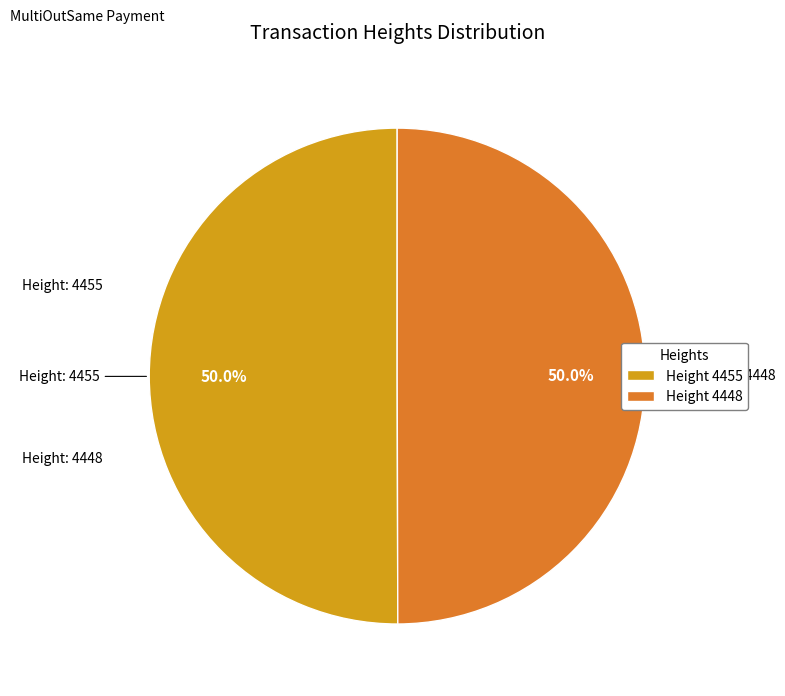

What is the total percentage of Height 4455 and Height 4448?

100.0%